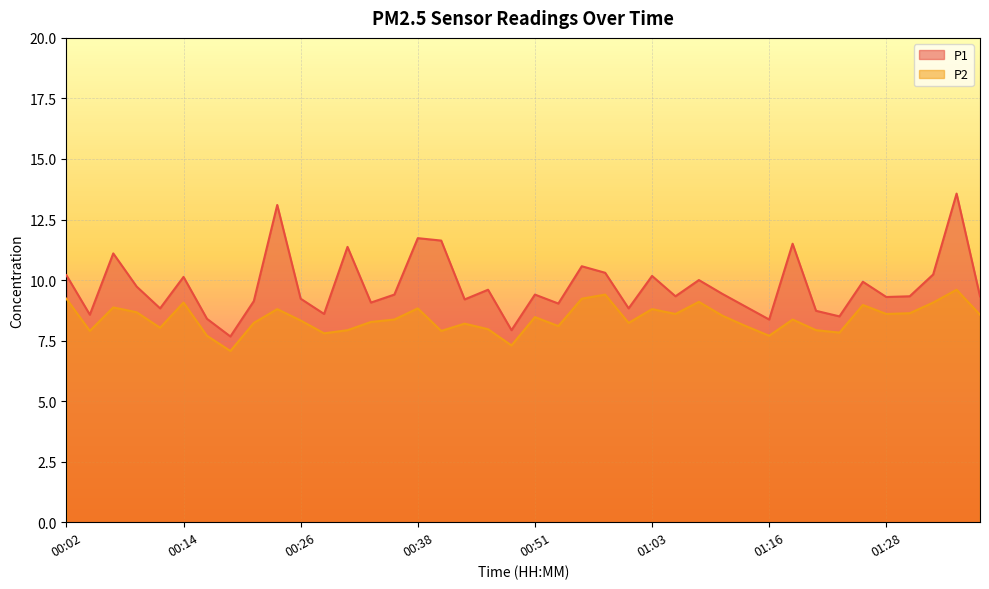

Which category has the highest value across all series?

01:35